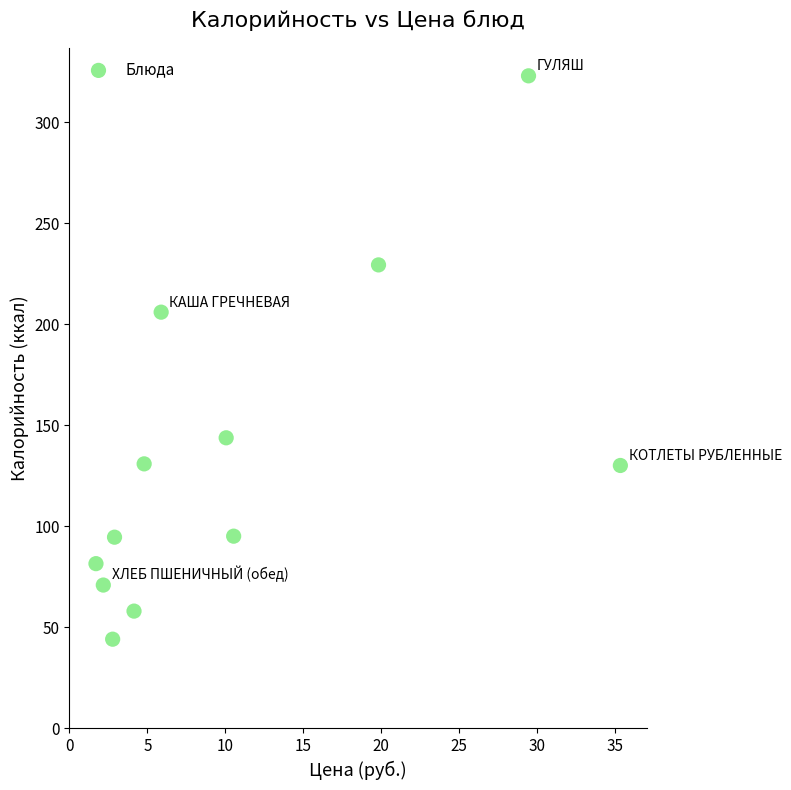

What Y value in the scatter plot is closest to 183?

206.1